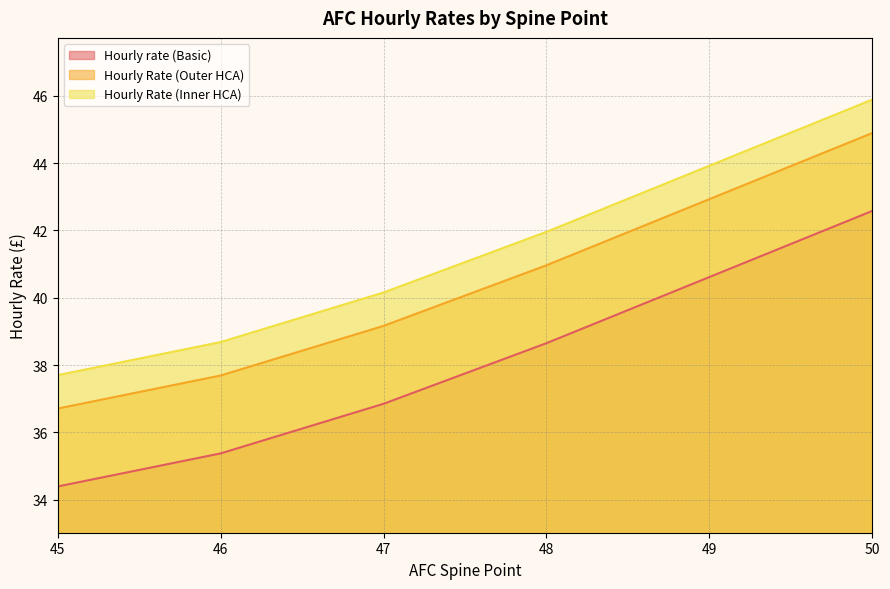

What is the total value across all series at 45?

108.8